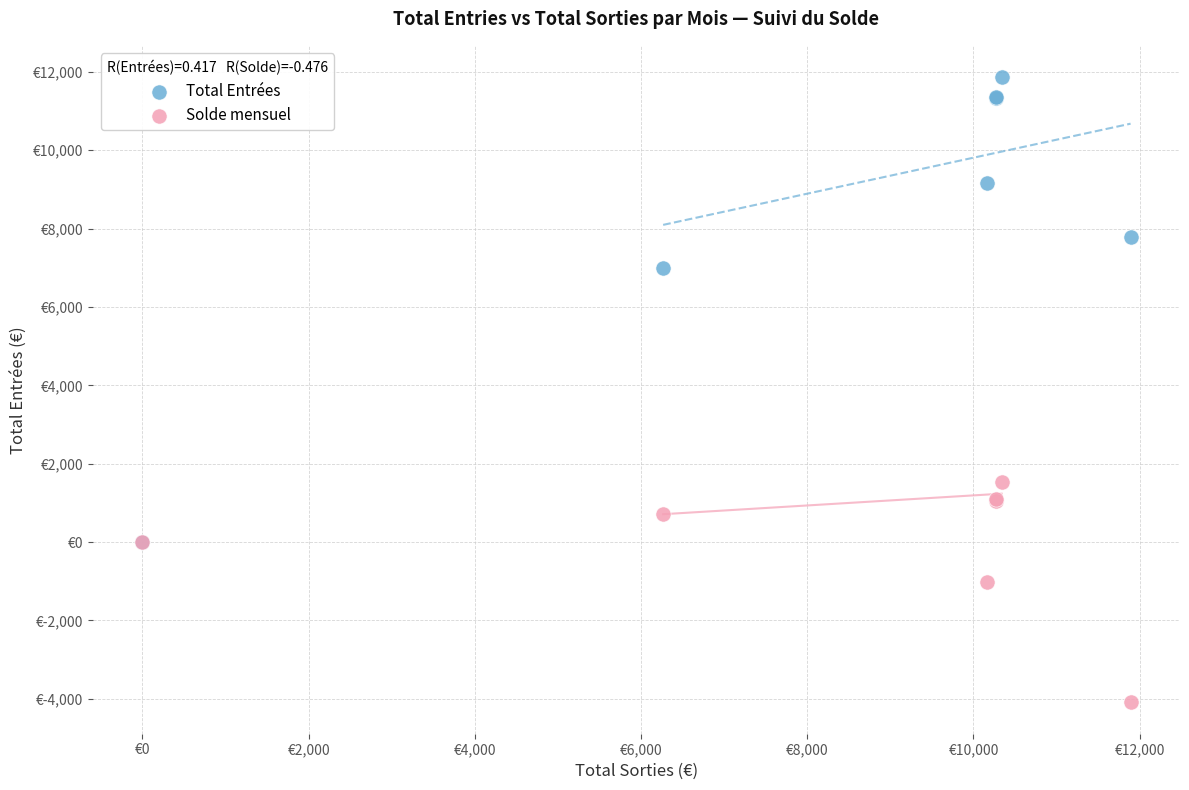

Which series has the widest spread of Y values?

Total Entrées